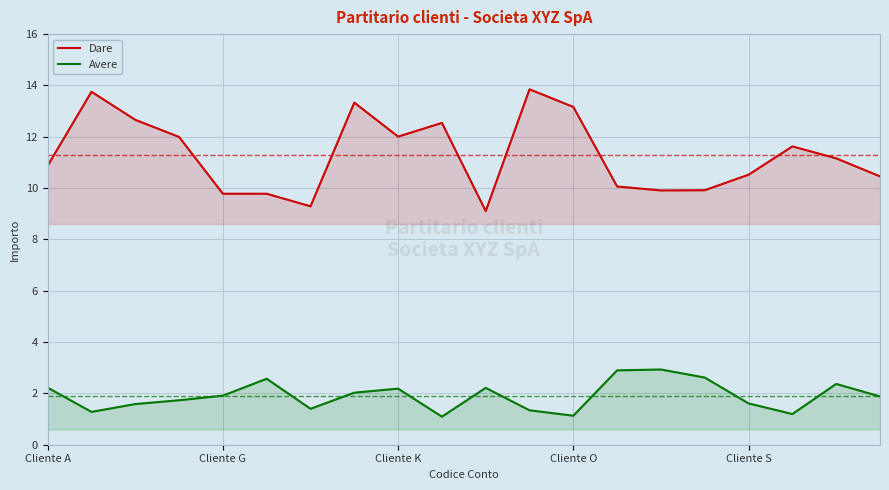

In Avere, how many points are higher than both neighbors (excluding endpoints)?

5